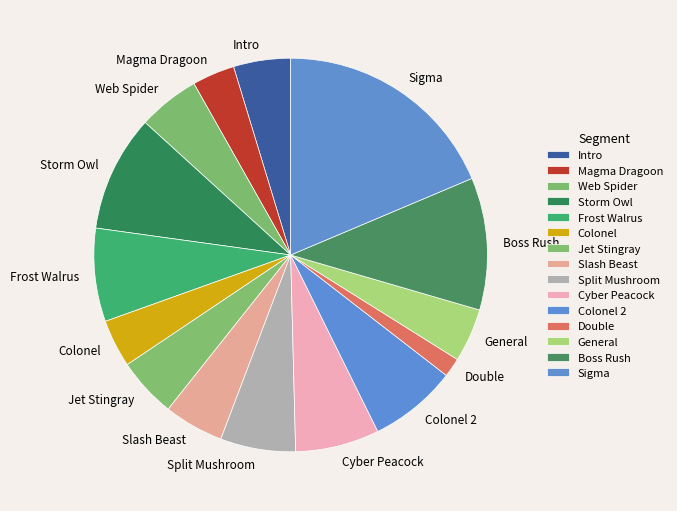

Which slice is the largest?

Sigma